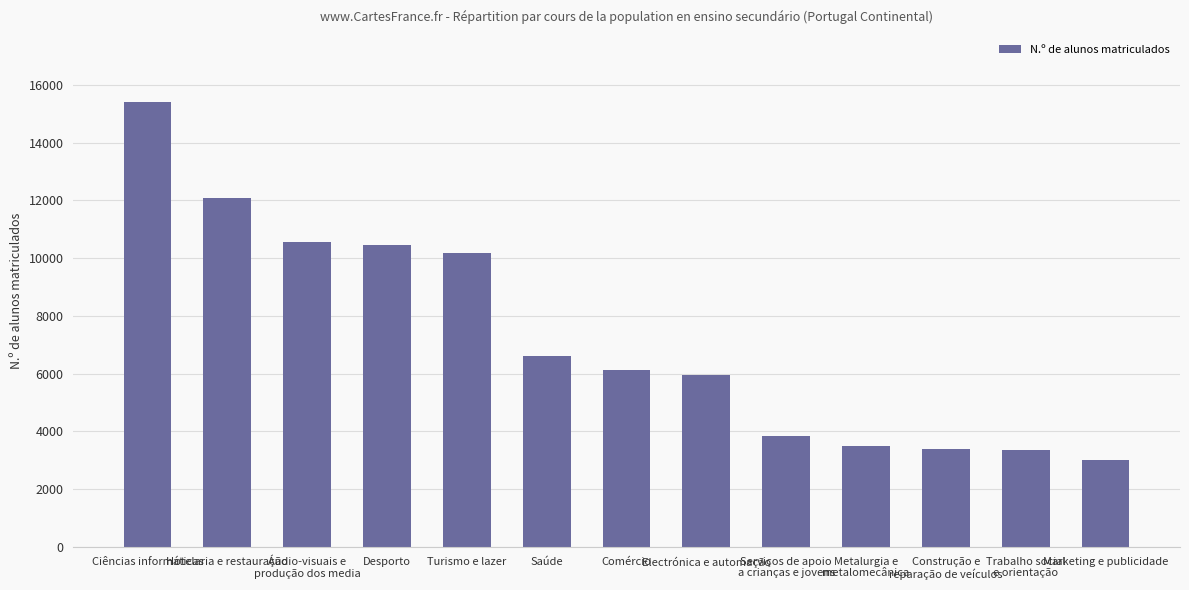

What is the label of the 5th bar from the left?

Turismo e lazer